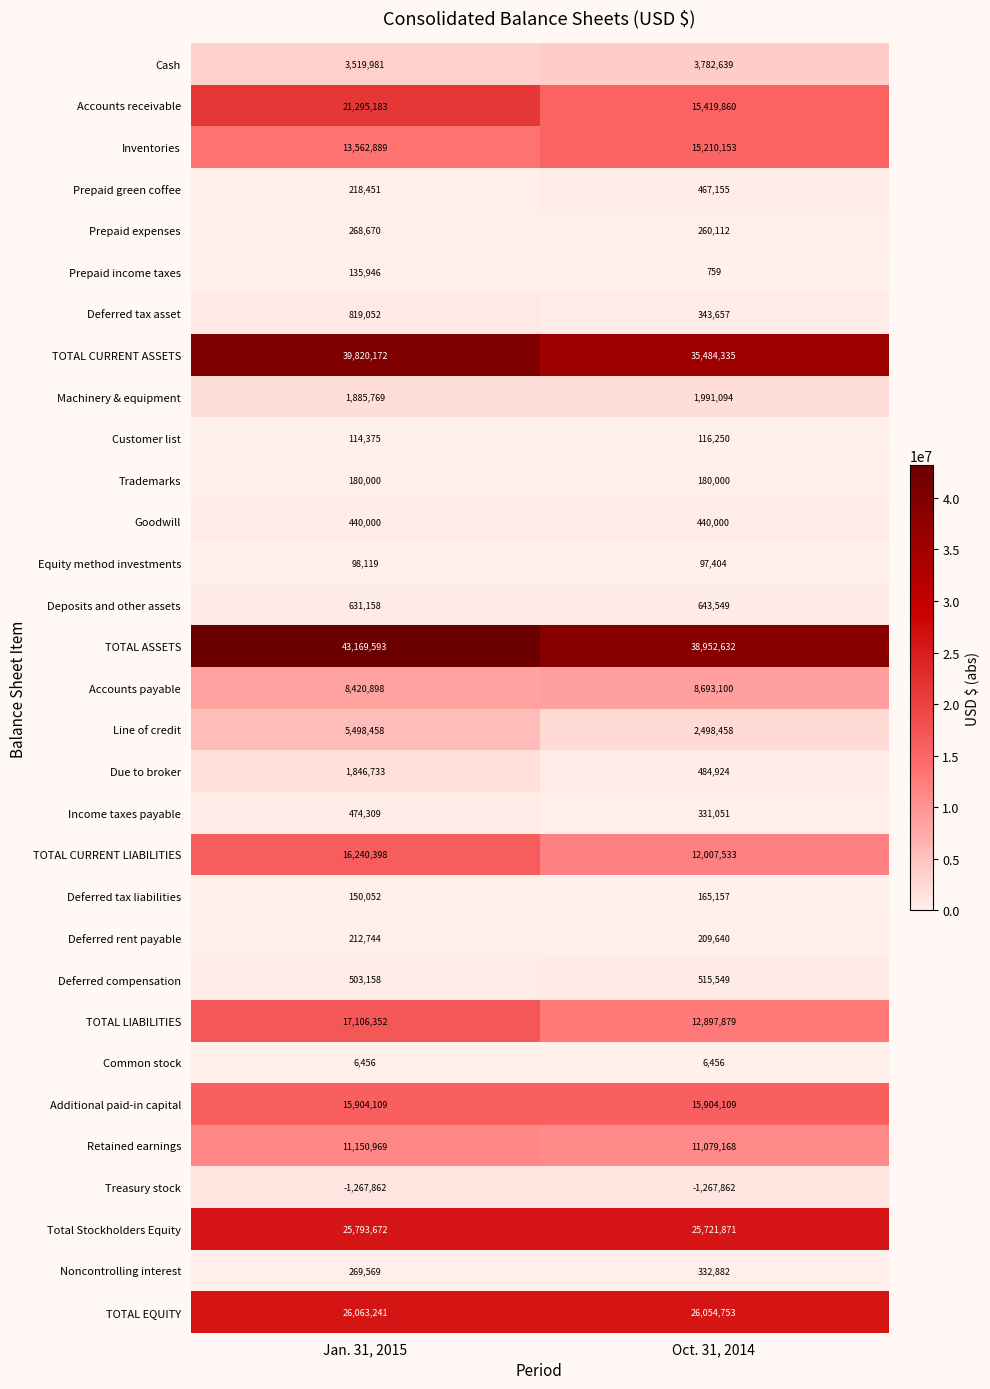

How many categories are shown in the chart?

2